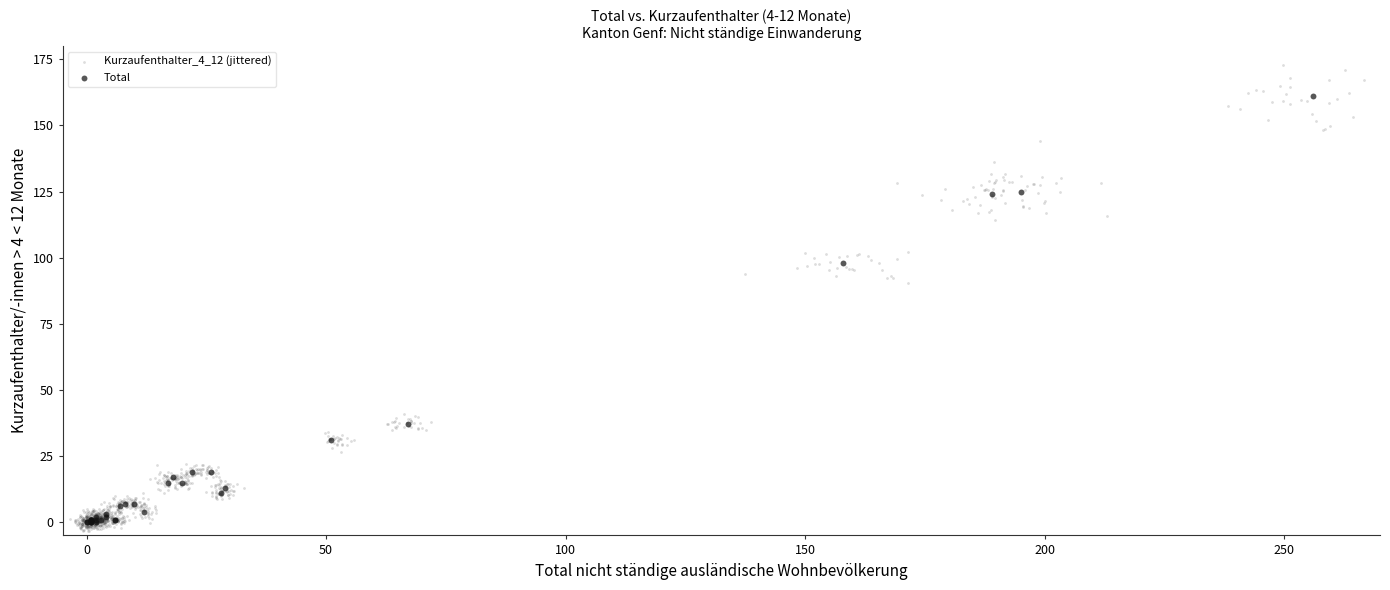

Which series has the widest spread of Y values?

Kurzaufenthalter_4_12 (jittered)